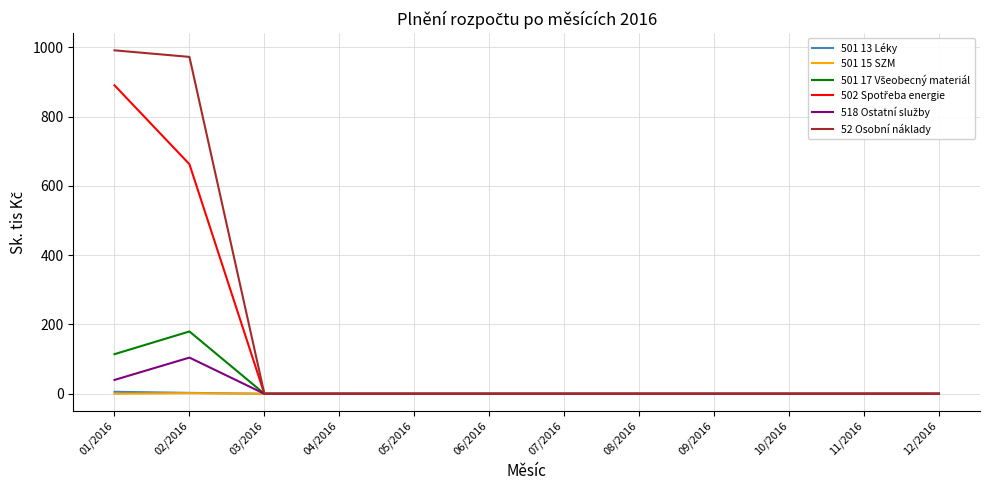

What is the difference between the maximum and minimum values in the 501 15 SZM series?

1.7